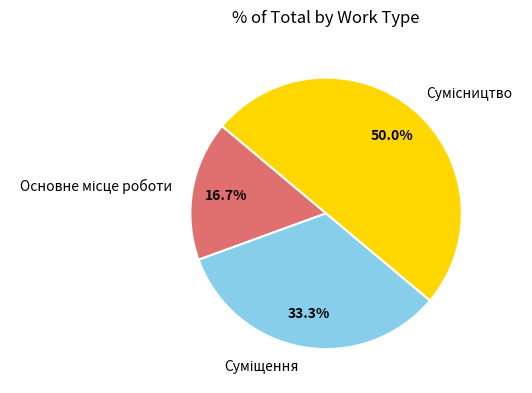

True or false: Суміщення accounts for 33% of the total.

True